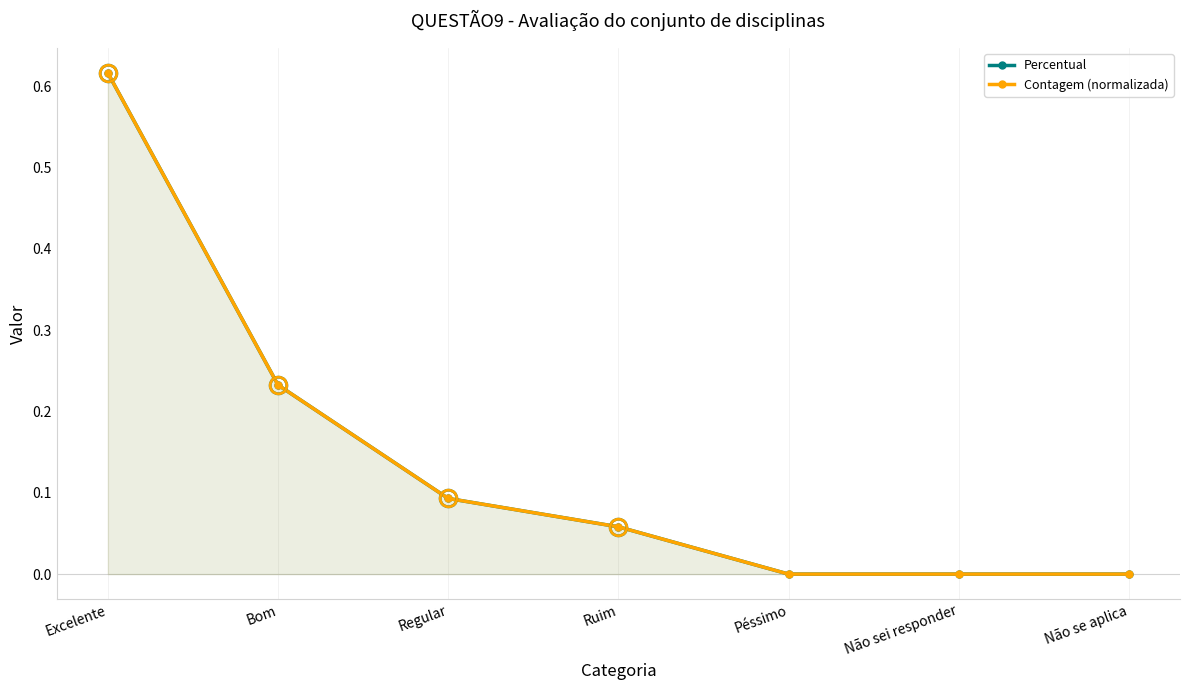

What is the label of the 7th point from the left?

Não se aplica